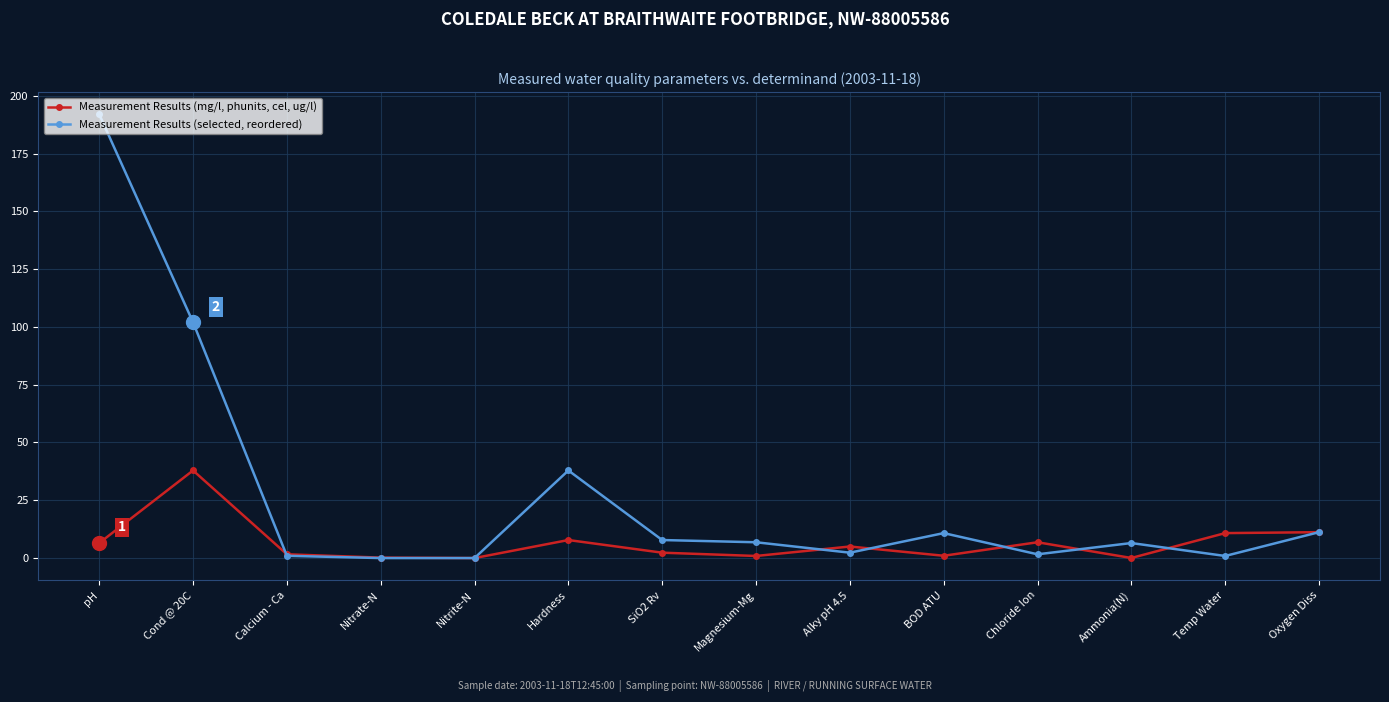

What is the maximum value for Measurement Results (selected, reordered)?

192.0